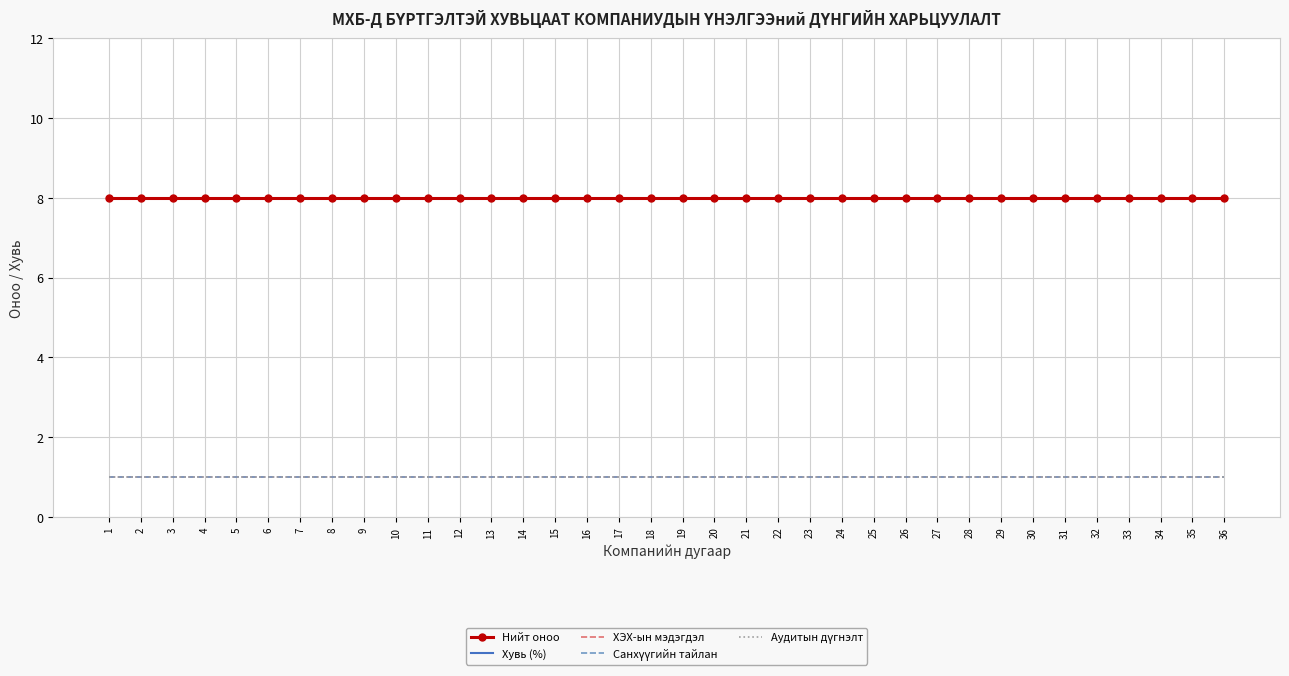

Is it true that Хувь (%) equals 57 at 21?

False